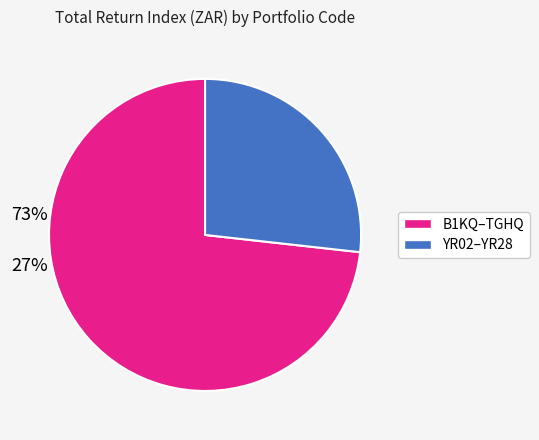

Is there any slice that represents more than half of the pie?

Yes